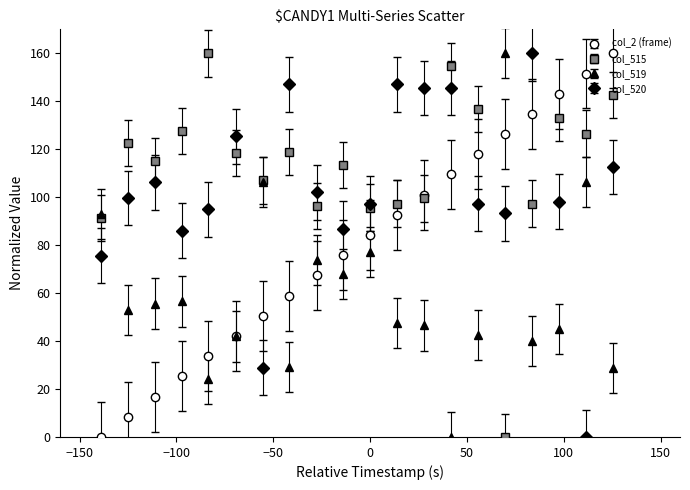

What are all the series names shown in the legend?

col_2 (frame), col_515, col_519, col_520